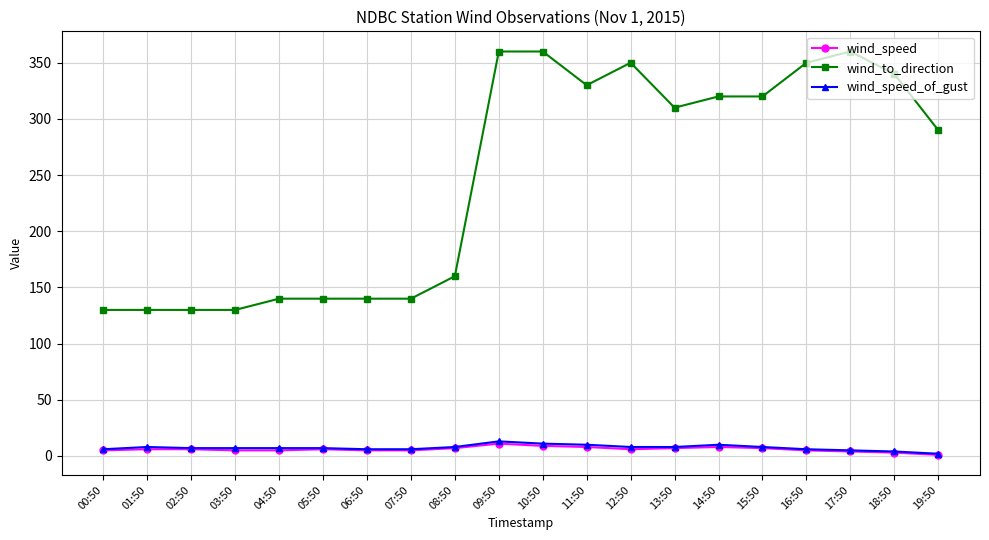

What is the difference between the wind_speed_of_gust values at 05:50 and 17:50?

2